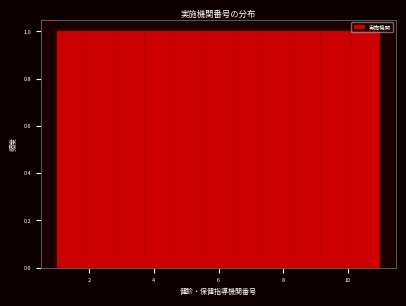

What is the height of the bar covering 4.6 to 5.6 on the x-axis? Neither the bar edges nor the heights are printed on the chart, so give them approximately, as read against the axes.

1